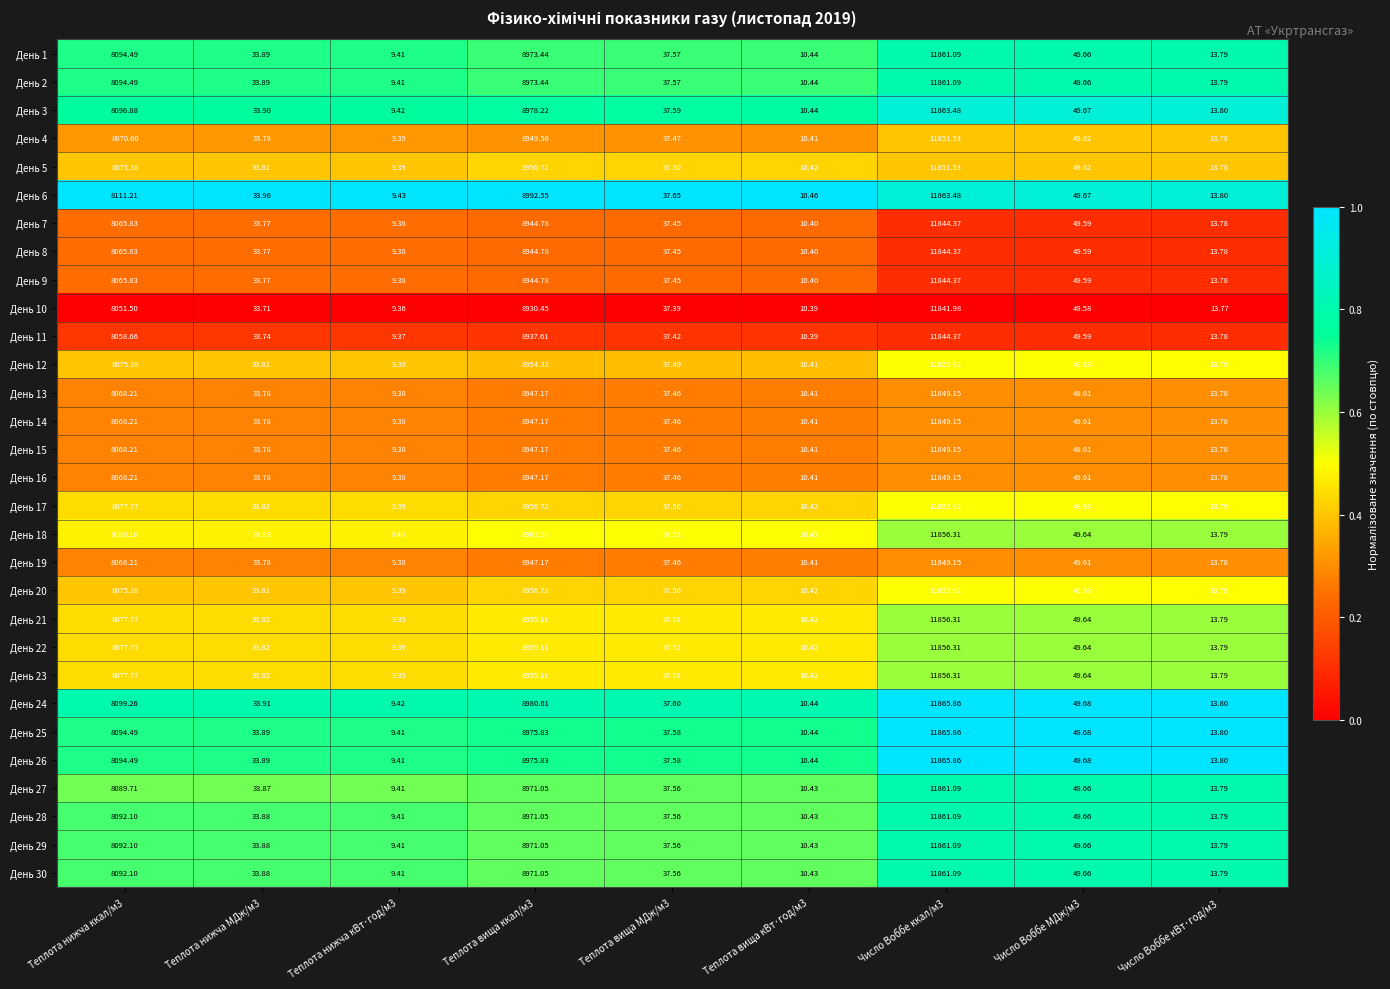

Is the value of День 17 at Число Воббе кВт·год/м3 greater than the value of День 2 at Теплота нижча кВт·год/м3?

Yes